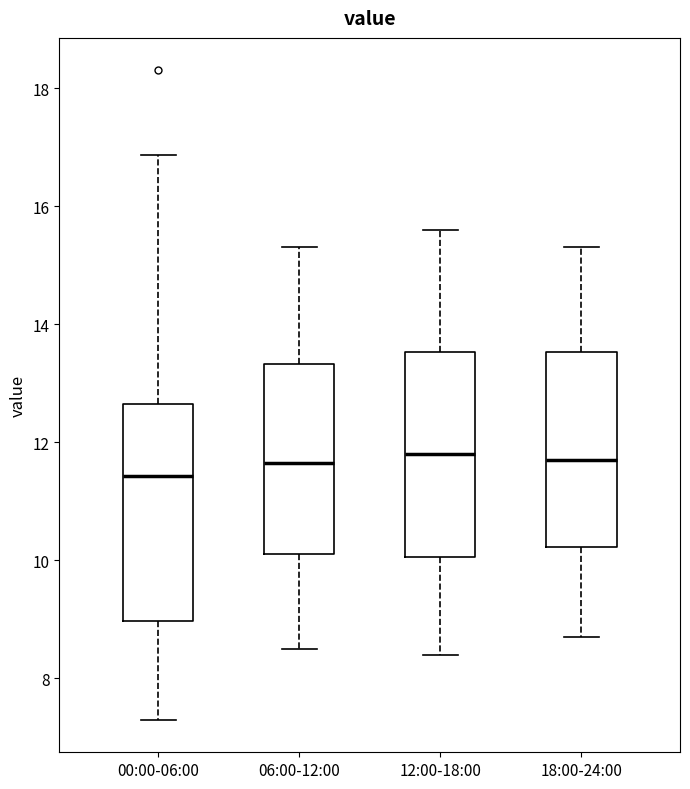

Where does the upper whisker of the box for 06:00-12:00 end on the y-axis? The values are not printed on the chart, so give them approximately, as read against the axis.

15.4